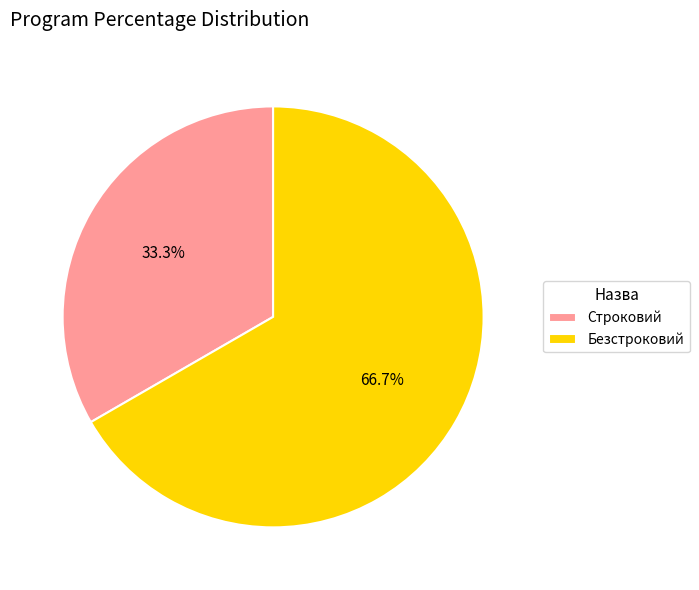

Between Строковий and Безстроковий, which is larger?

Безстроковий